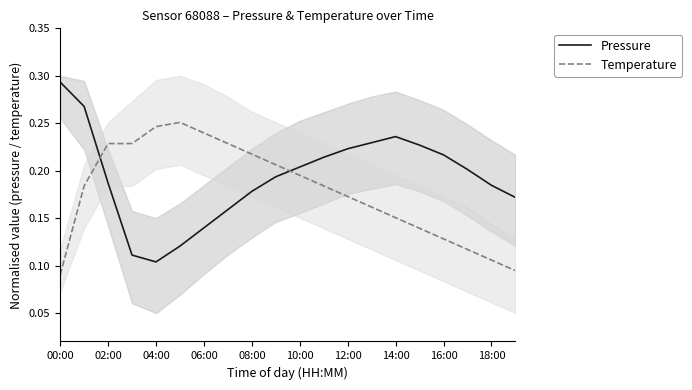

What is the value of the Pressure point at the 2nd from the left?

0.3